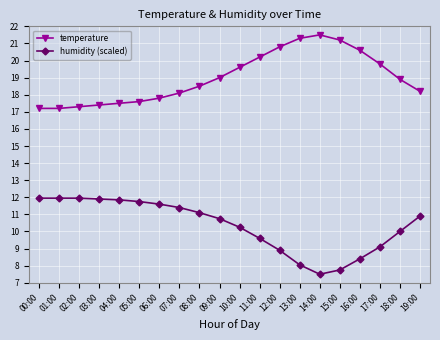

Where does the humidity (scaled) series first go above 10?

00:00